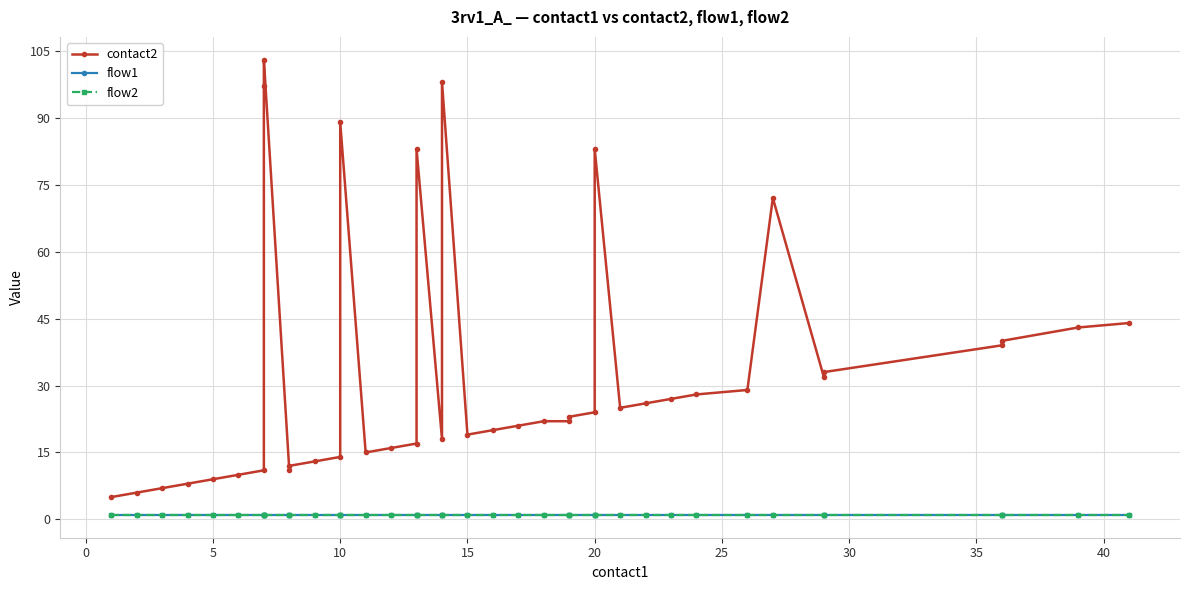

How many lines are shown in the chart?

3